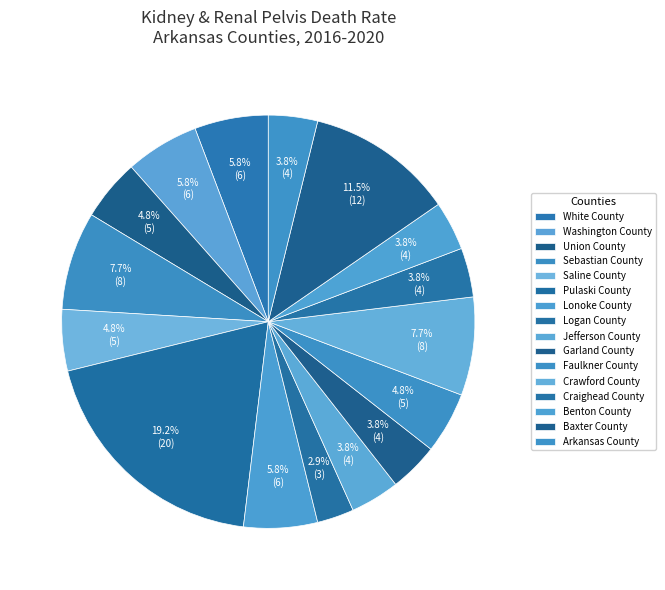

What is the change in value from Lonoke County to Garland County?

-2